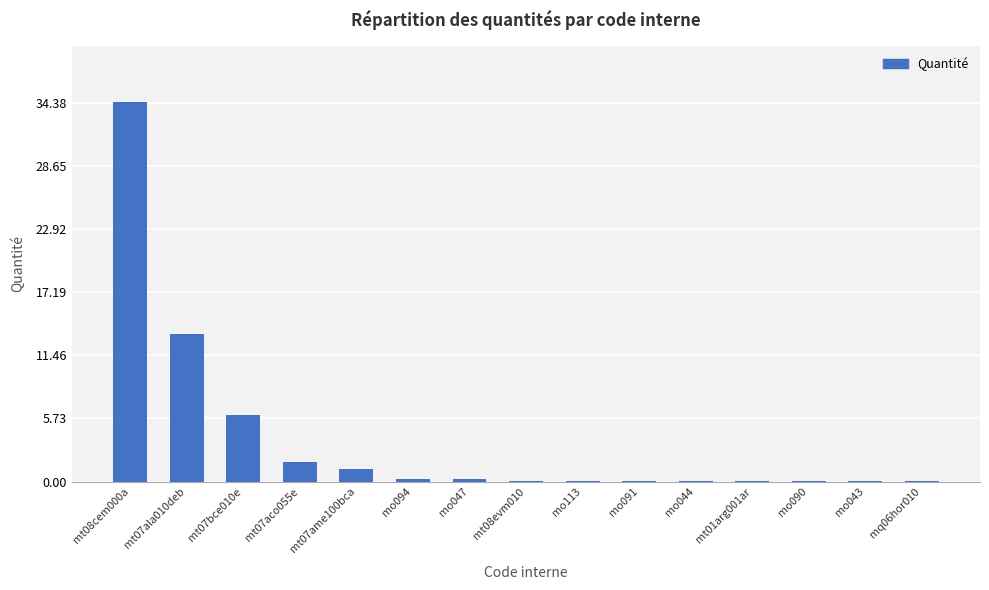

Where is the data nearest to the value 17?

mt07ala010deb